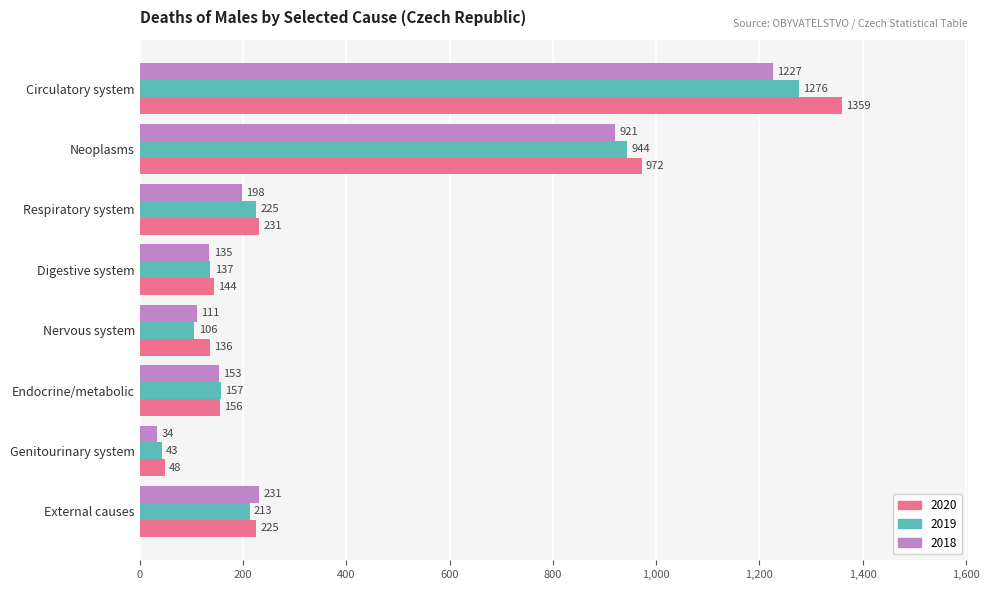

Count the number of data series in this chart.

3